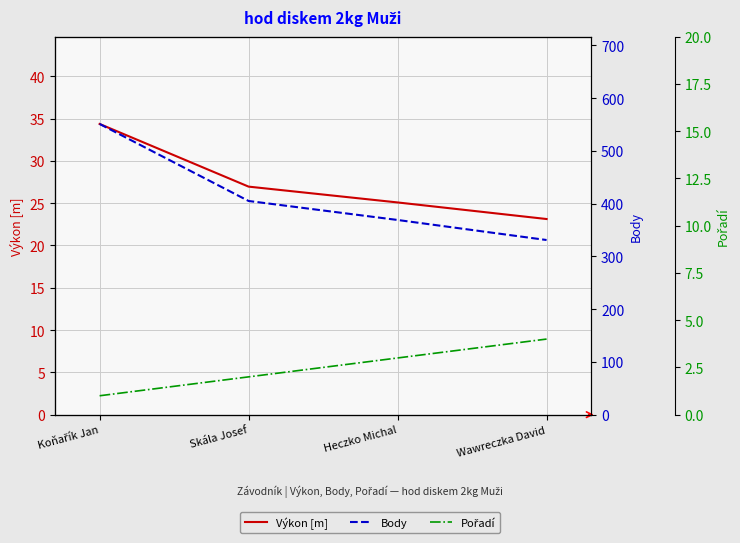

Count the number of data series in this chart.

3